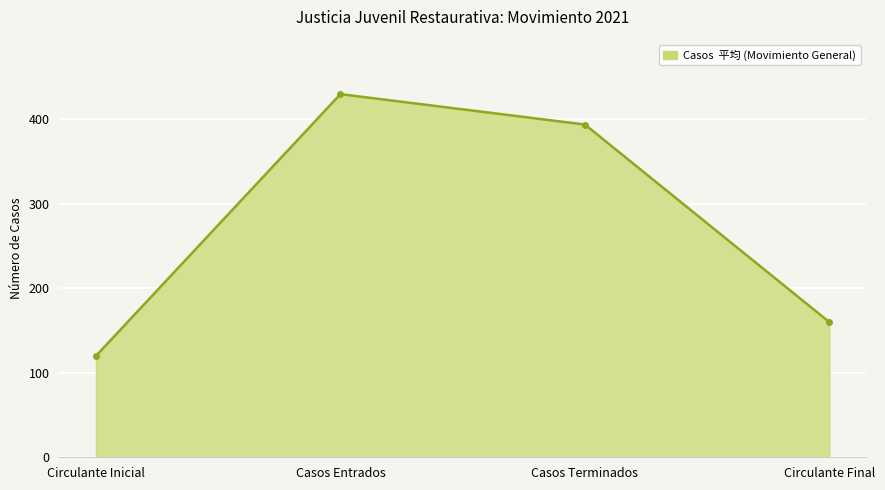

Reading left to right, extract all data points from this chart.

120	430	394	160